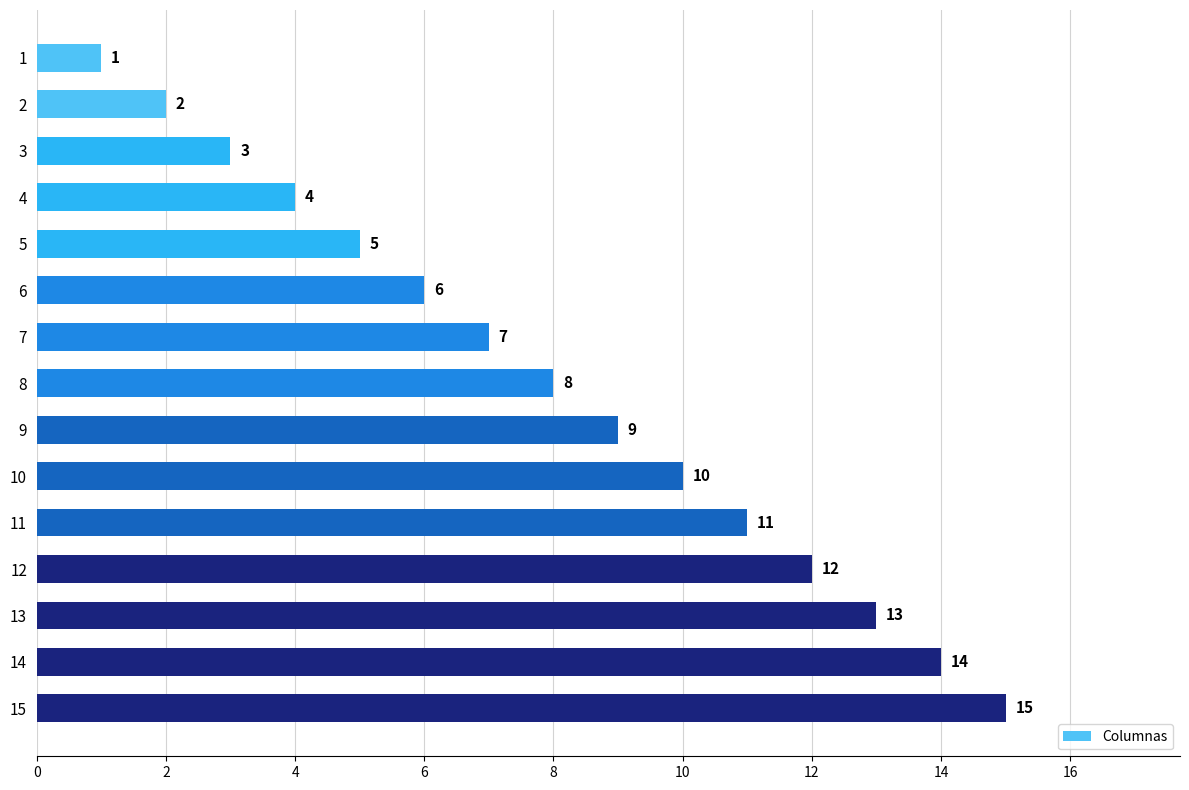

What is the difference between the values at 13 and 8?

5